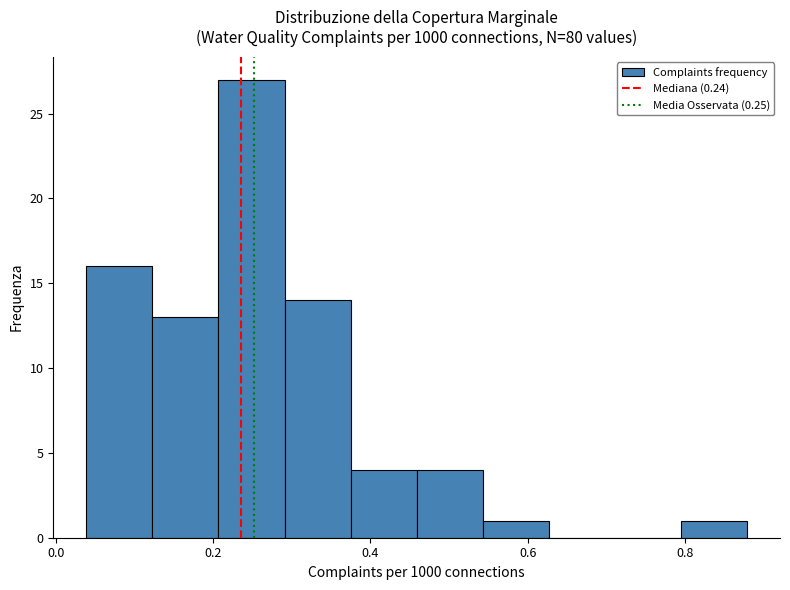

How tall is the bar that spans 0.38 to 0.46 on the x-axis? Neither the bar edges nor the heights are printed on the chart, so give them approximately, as read against the axes.

4